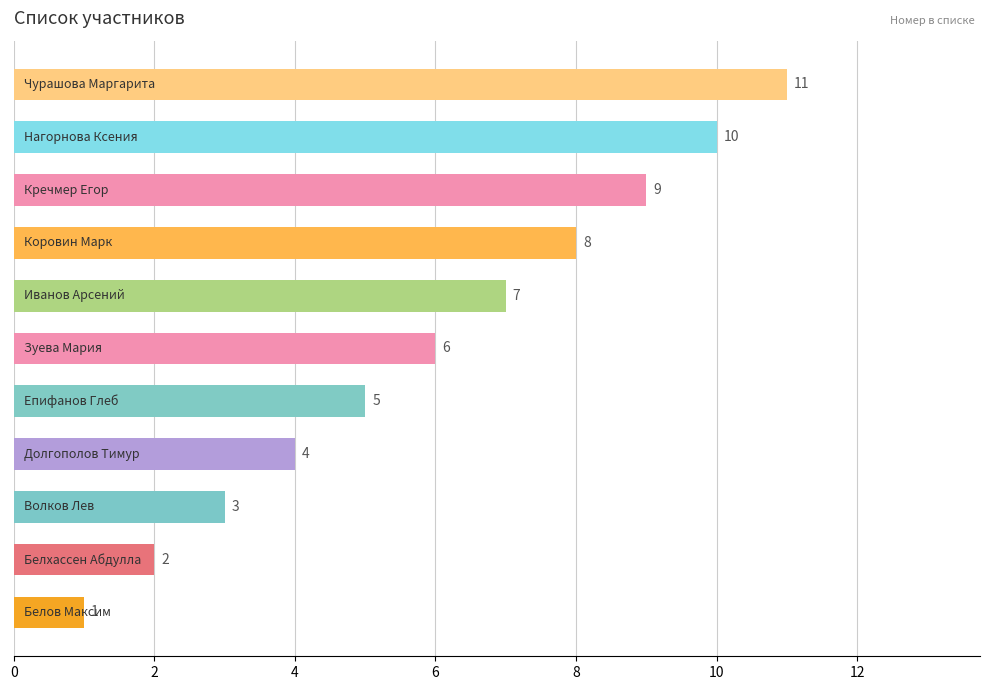

How many data points does each series have?

11